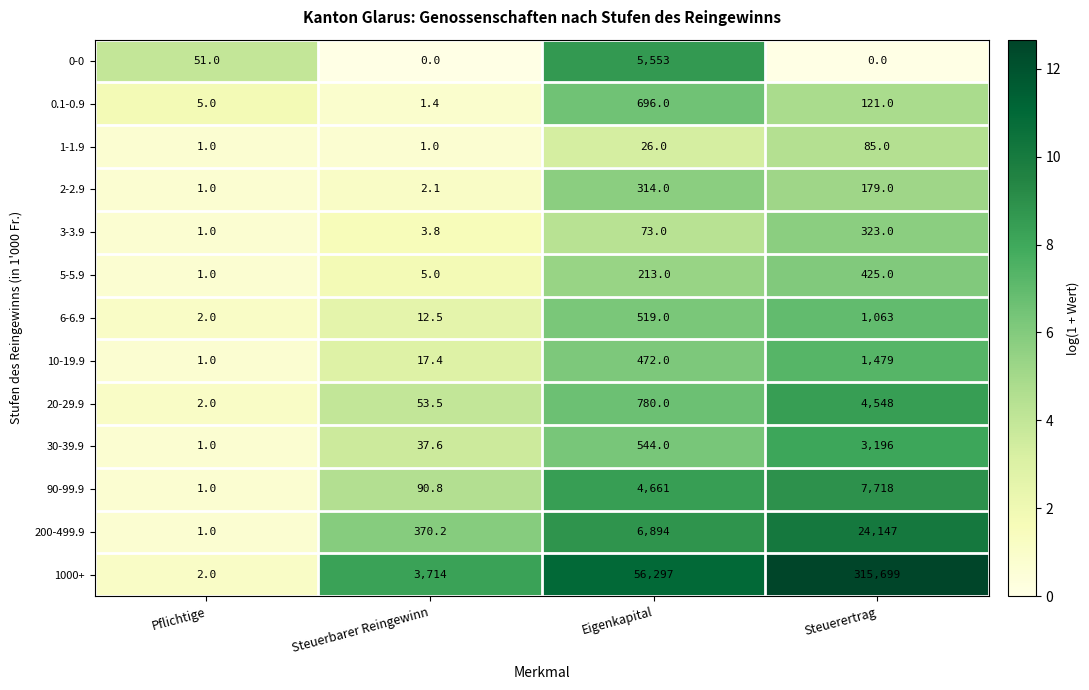

True or false: 0.1-0.9 has a value of 696.0 at Eigenkapital.

True